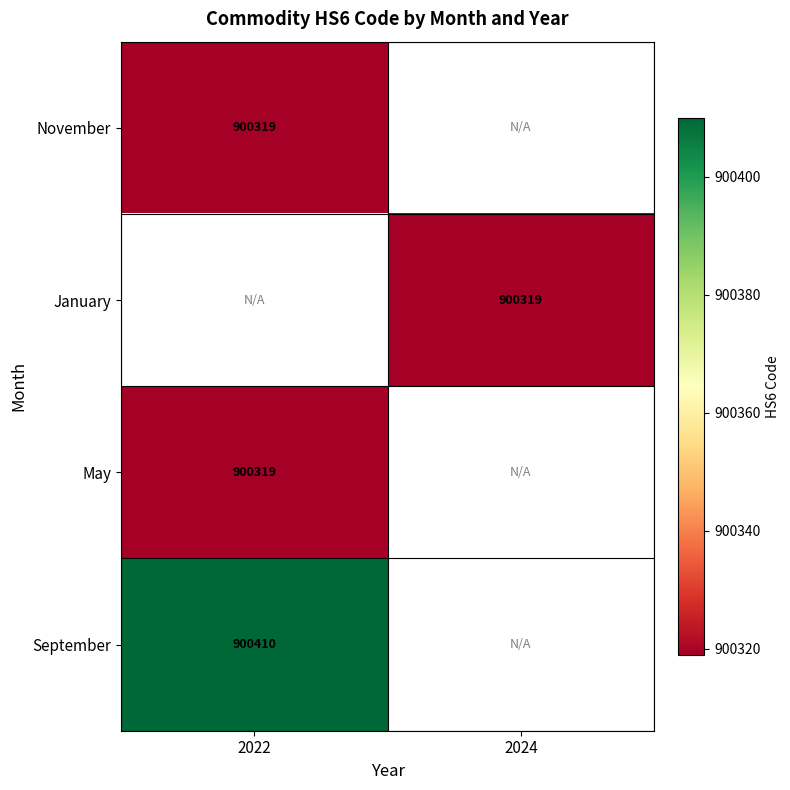

How many data points does each series have?

2